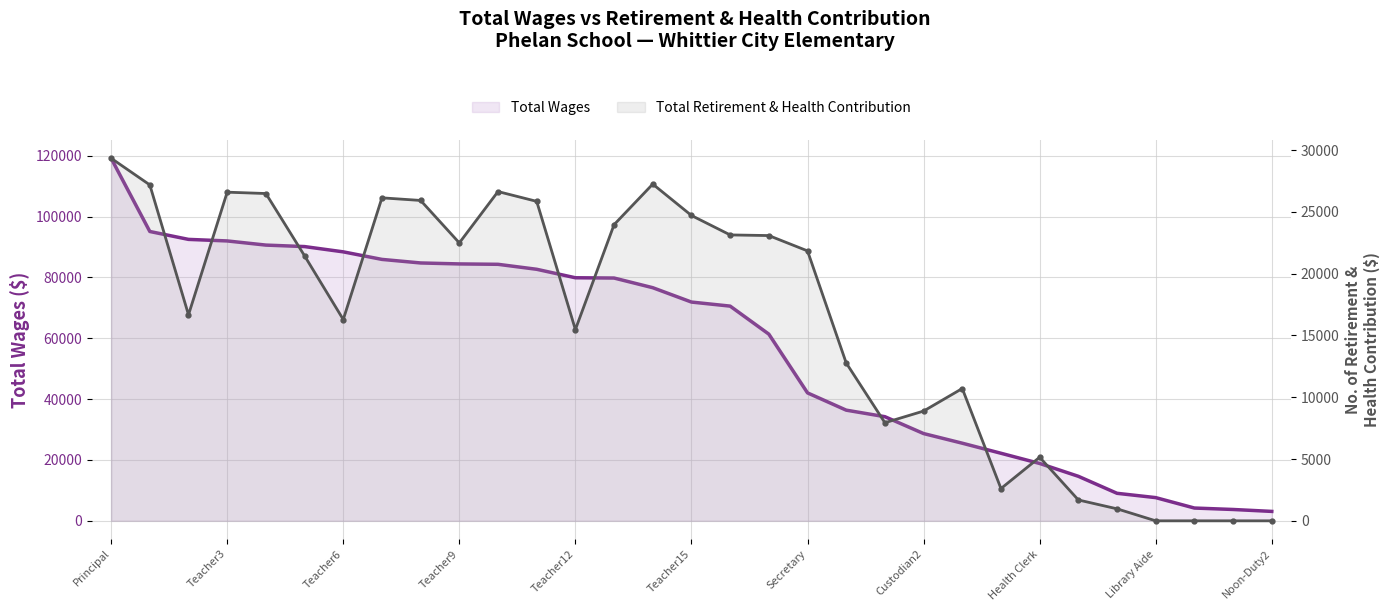

True or false: Total Wages and Total Retirement & Health Contribution cross at least once.

False